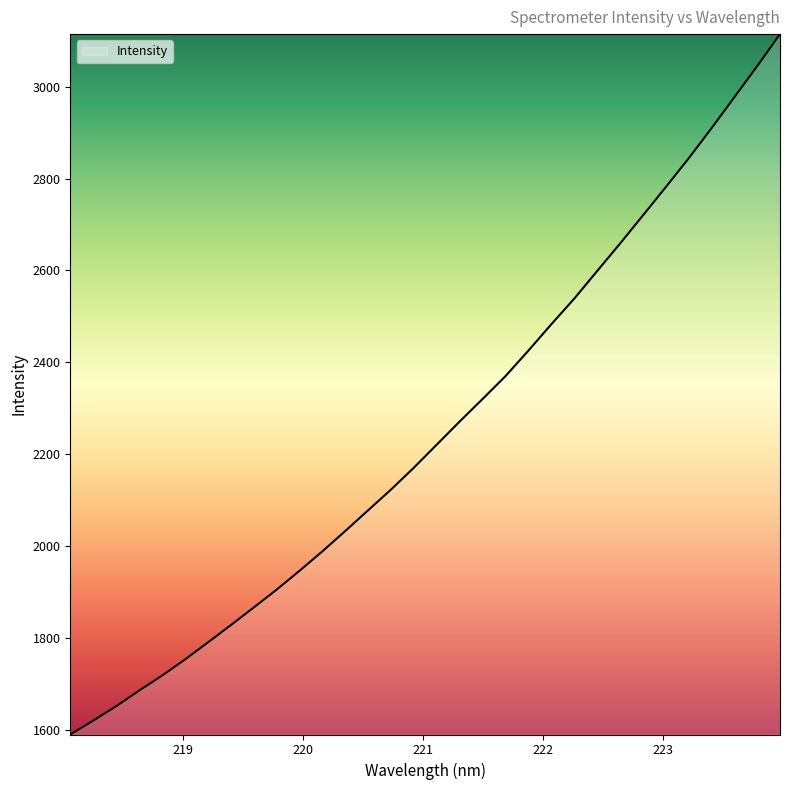

What is the maximum value shown in the chart?

3114.4